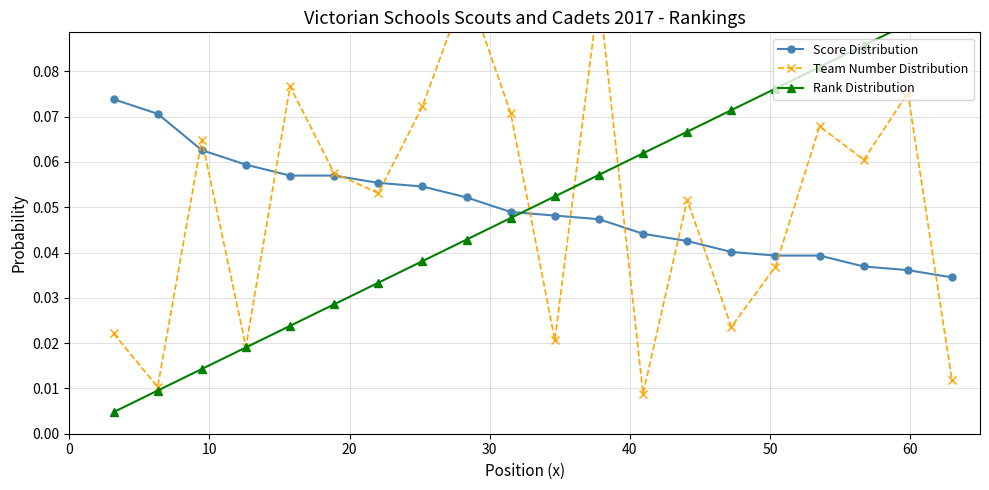

What is the highest value of the Team Number Distribution series?

0.1